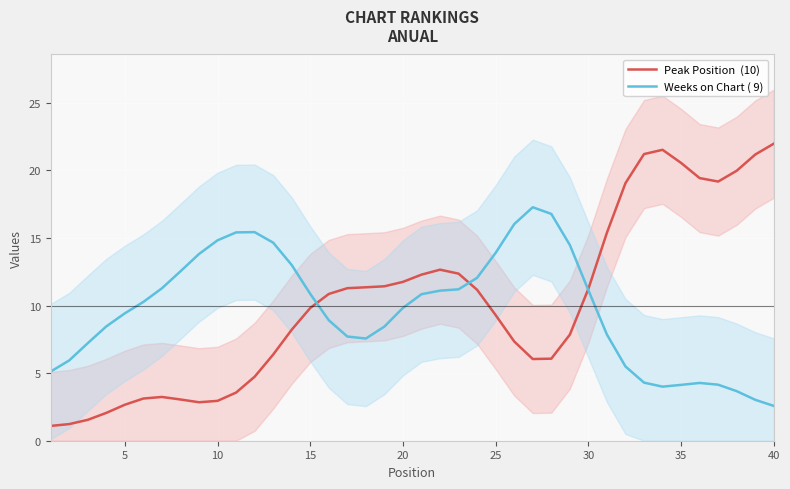

How many interior local peaks does the Peak Position  (10) series have?

3